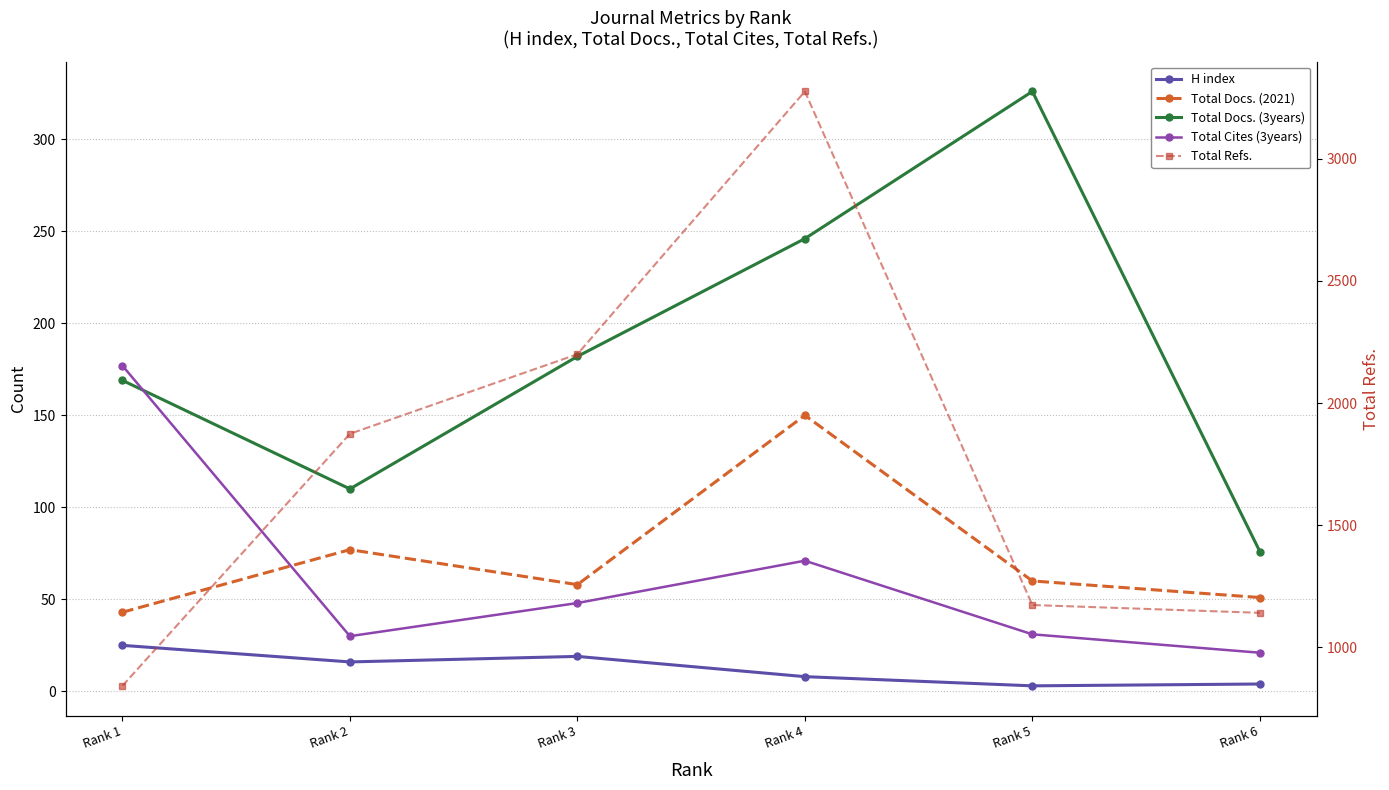

What is the value of the Total Docs. (2021) point at the 3rd from the left?

58